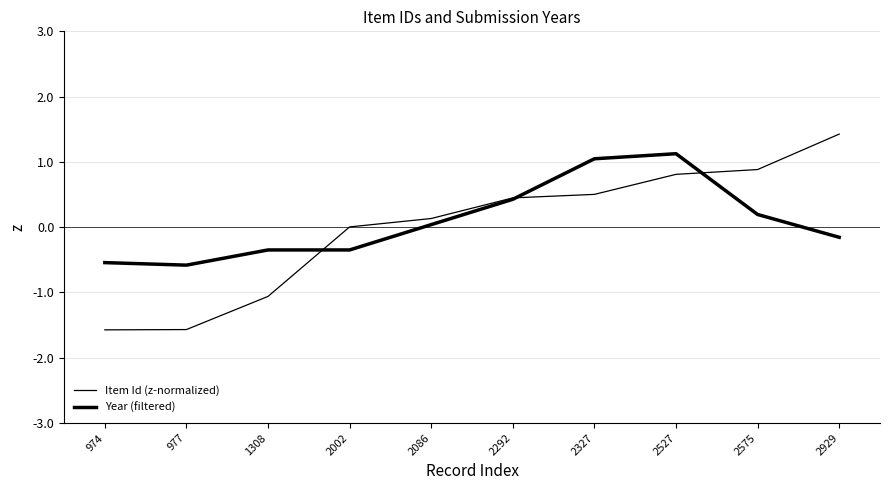

Reading left to right, transcribe all the data shown in this chart.

Item Id (z-normalized): -1.6	-1.6	-1.1	0.0	0.1	0.4	0.5	0.8	0.9	1.4
Year (filtered): -0.5	-0.6	-0.3	-0.3	0.0	0.4	1.0	1.1	0.2	-0.2